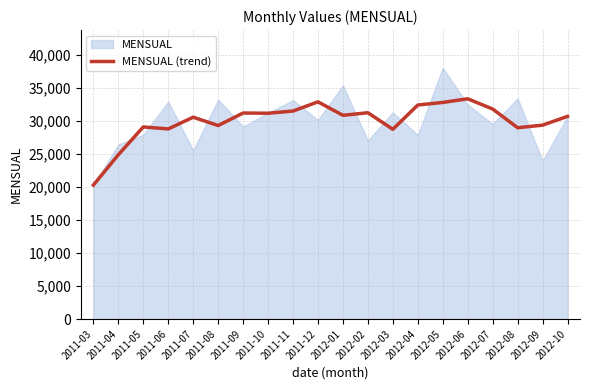

Which has a higher value, 2011-11 or 2012-01?

2011-11